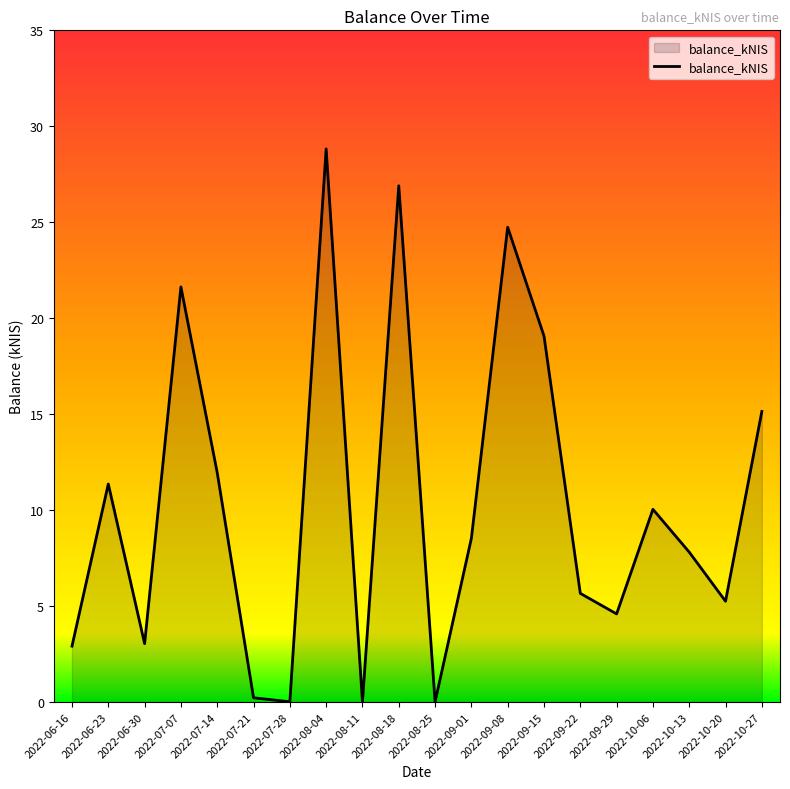

True or false: the data has more than 2 interior local peaks.

True